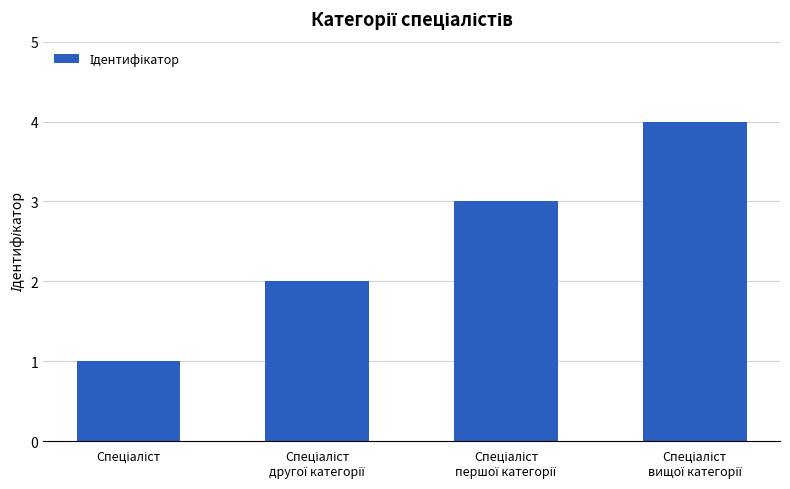

What is the maximum value shown in the chart?

4